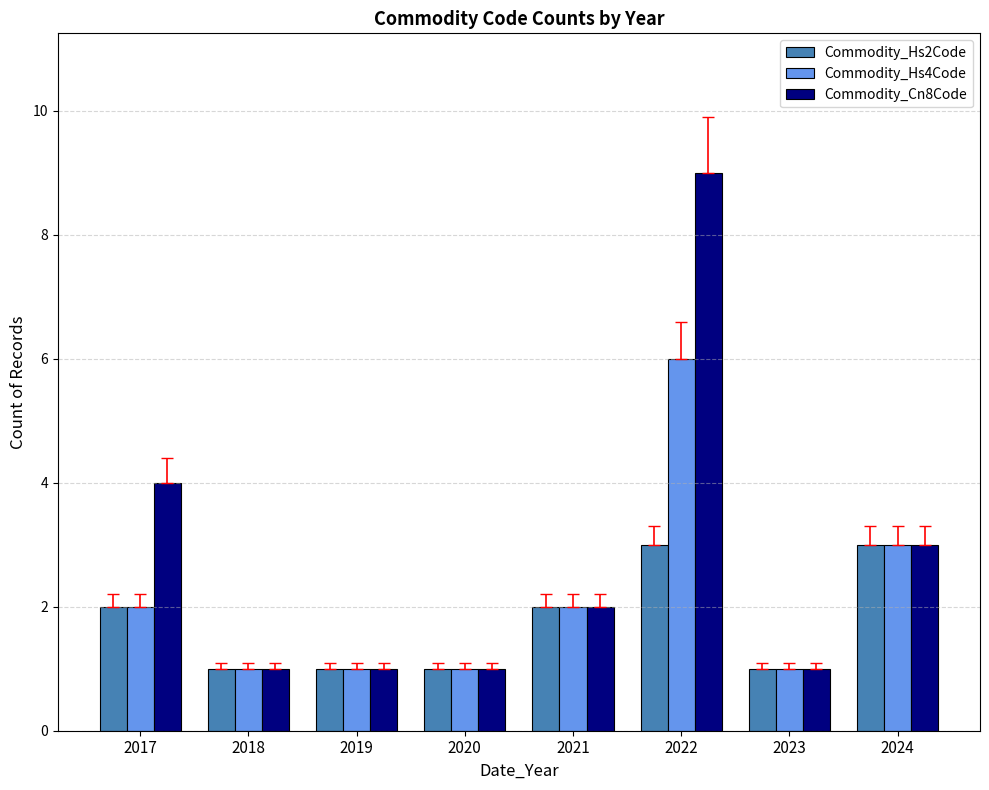

What are all the series names shown in the legend?

Commodity_Hs2Code, Commodity_Hs4Code, Commodity_Cn8Code